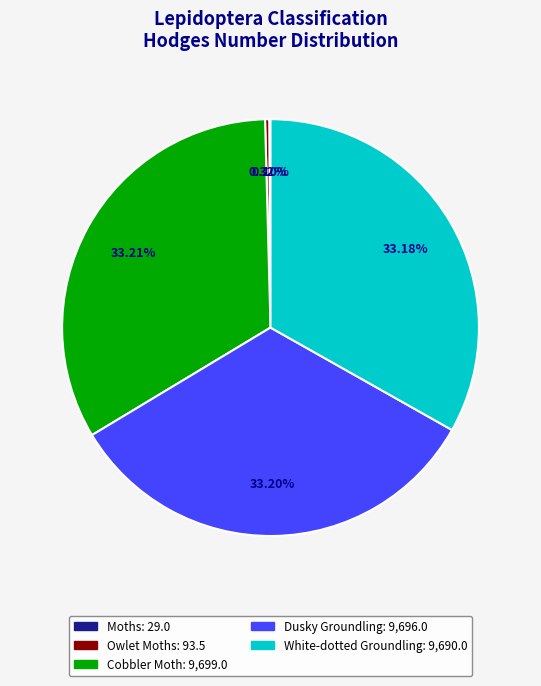

Is Cobbler Moth the majority of the pie?

No